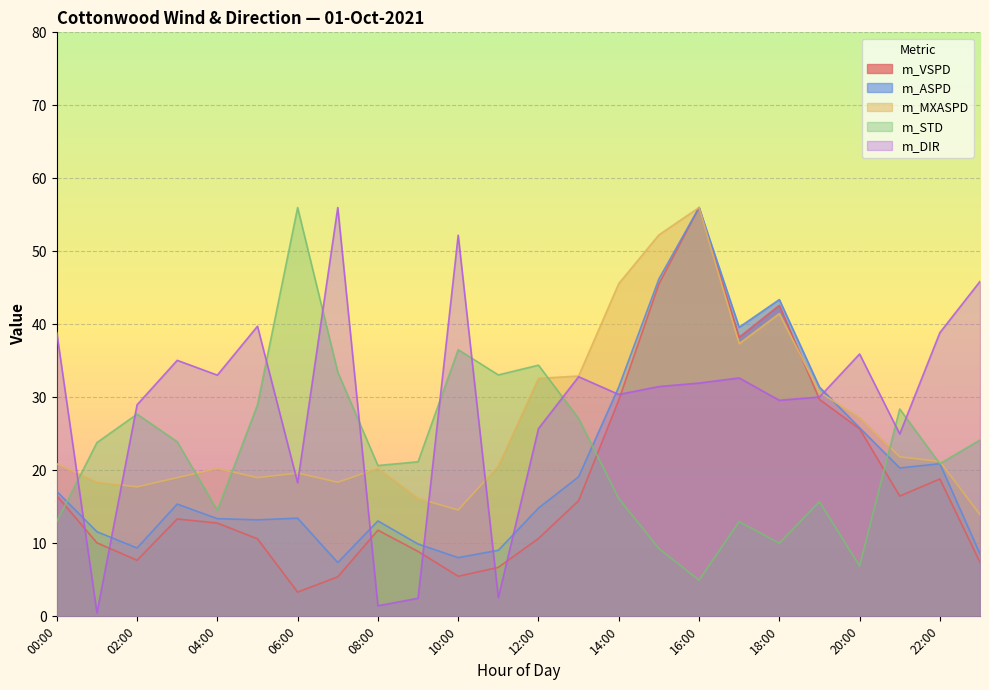

Reading right to left, what are all the values shown in this chart?

m_VSPD: 23:00=7.4	22:00=18.8	21:00=16.5	20:00=25.7	19:00=29.7	18:00=42.6	17:00=38.2	16:00=56.0	15:00=45.5	14:00=29.6	13:00=15.8	12:00=10.7	11:00=6.7	10:00=5.5	09:00=8.9	08:00=11.8	07:00=5.4	06:00=3.3	05:00=10.6	04:00=12.8	03:00=13.3	02:00=7.7	01:00=10.1	00:00=16.5
m_ASPD: 23:00=8.6	22:00=20.9	21:00=20.3	20:00=25.8	19:00=31.4	18:00=43.4	17:00=39.6	16:00=56.0	15:00=46.2	14:00=31.4	13:00=19.1	12:00=14.8	11:00=9.0	10:00=8.0	09:00=9.9	08:00=13.1	07:00=7.4	06:00=13.4	05:00=13.2	04:00=13.4	03:00=15.4	02:00=9.4	01:00=11.6	00:00=17.1
m_STD: 23:00=24.2	22:00=20.9	21:00=28.4	20:00=6.9	19:00=15.7	18:00=10.0	17:00=13.0	16:00=5.0	15:00=9.3	14:00=16.1	13:00=27.1	12:00=34.4	11:00=33.1	10:00=36.5	09:00=21.2	08:00=20.7	07:00=33.5	06:00=56.0	05:00=29.0	04:00=14.5	03:00=23.9	02:00=27.7	01:00=23.8	00:00=13.0
m_DIR: 23:00=45.9	22:00=38.9	21:00=25.0	20:00=35.9	19:00=30.0	18:00=29.6	17:00=32.7	16:00=32.0	15:00=31.5	14:00=30.4	13:00=32.8	12:00=25.7	11:00=2.6	10:00=52.2	09:00=2.5	08:00=1.4	07:00=56.0	06:00=18.3	05:00=39.7	04:00=33.0	03:00=35.1	02:00=29.0	01:00=0.5	00:00=38.9
m_MXASPD: 23:00=13.9	22:00=21.2	21:00=21.8	20:00=27.2	19:00=30.7	18:00=41.5	17:00=37.4	16:00=56.0	15:00=52.3	14:00=45.6	13:00=32.9	12:00=32.6	11:00=20.6	10:00=14.6	09:00=16.1	08:00=20.3	07:00=18.4	06:00=19.6	05:00=19.0	04:00=20.3	03:00=19.0	02:00=17.7	01:00=18.4	00:00=20.9